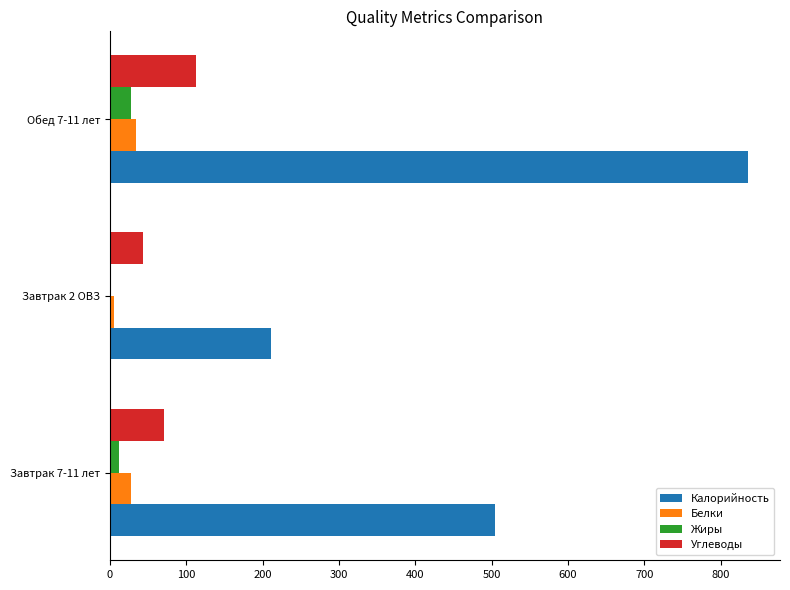

Is the value of Белки at Завтрак 2 ОВЗ greater than the value of Калорийность at Завтрак 2 ОВЗ?

No